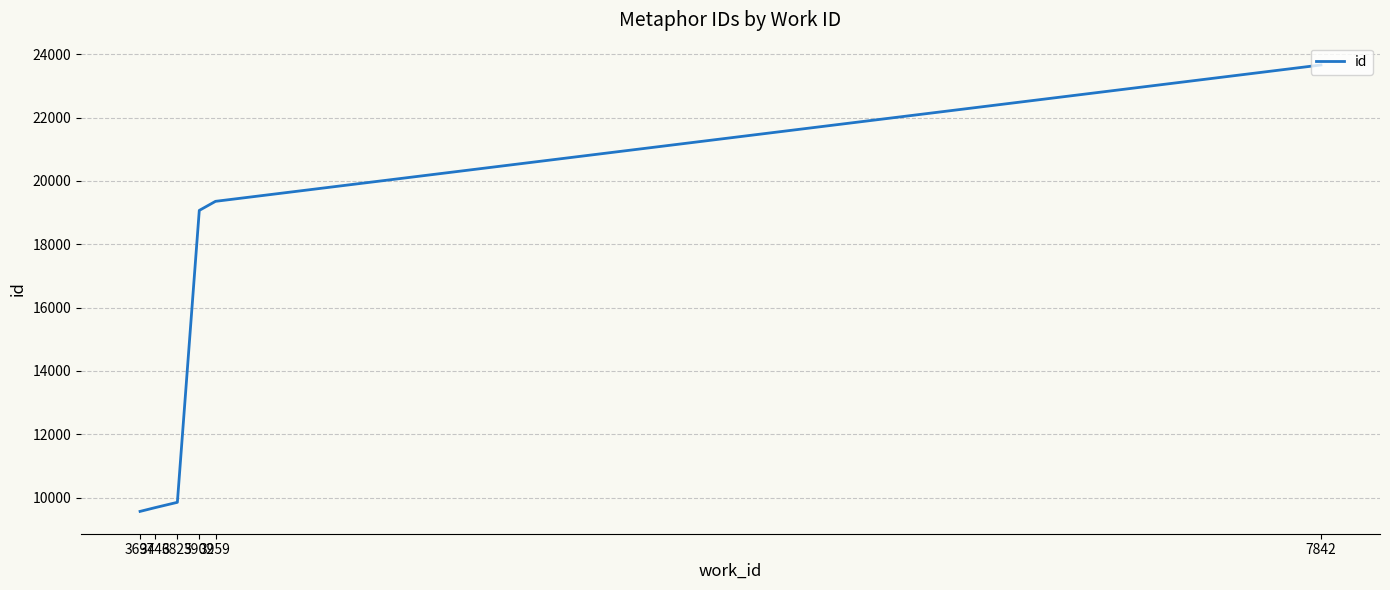

The chart shows a value of 9562 at 3694. True or false?

True